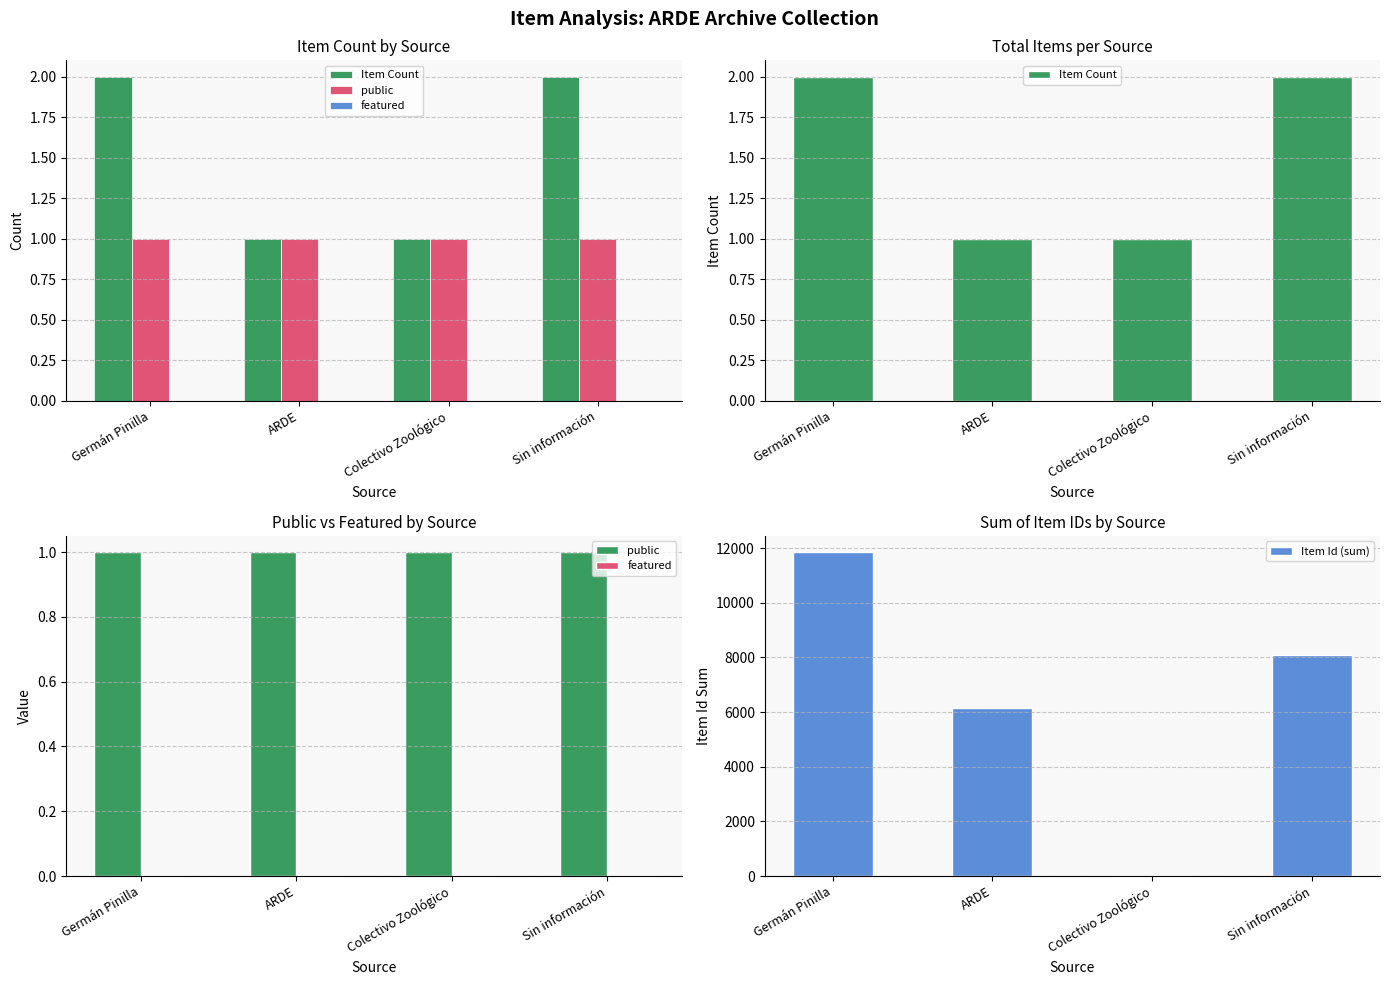

Which series changed the most between Germán Pinilla and Sin información?

Item Id (sum)